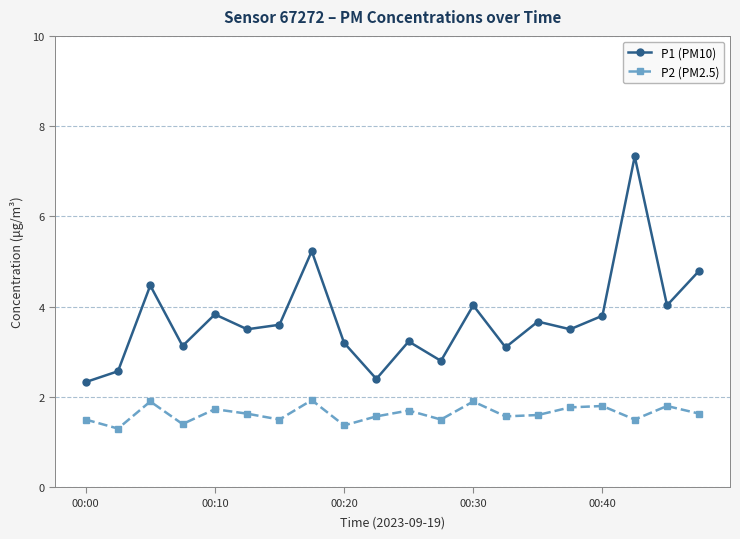

What is the value of the P2 (PM2.5) point at the 9th from the left?

1.4